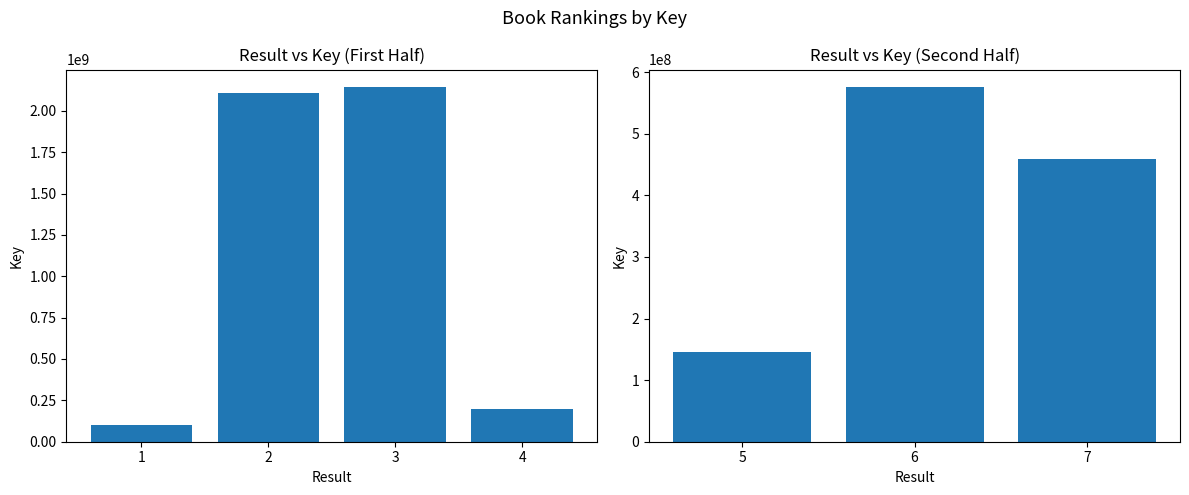

What is the difference between the values at 4 and 2?

1909258620